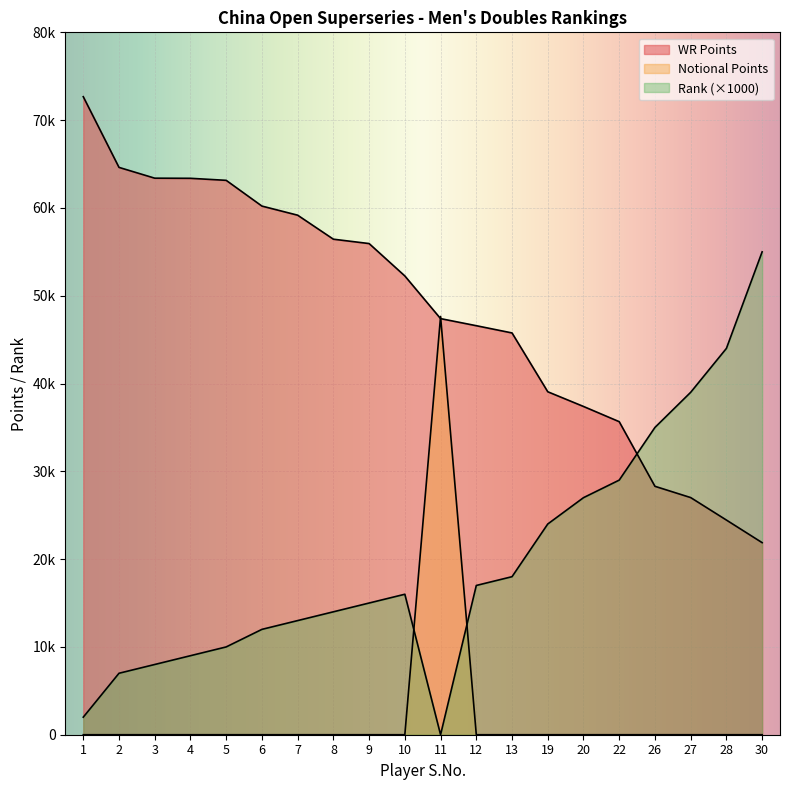

The value of WR Points at 8 is 56439. True or false?

True